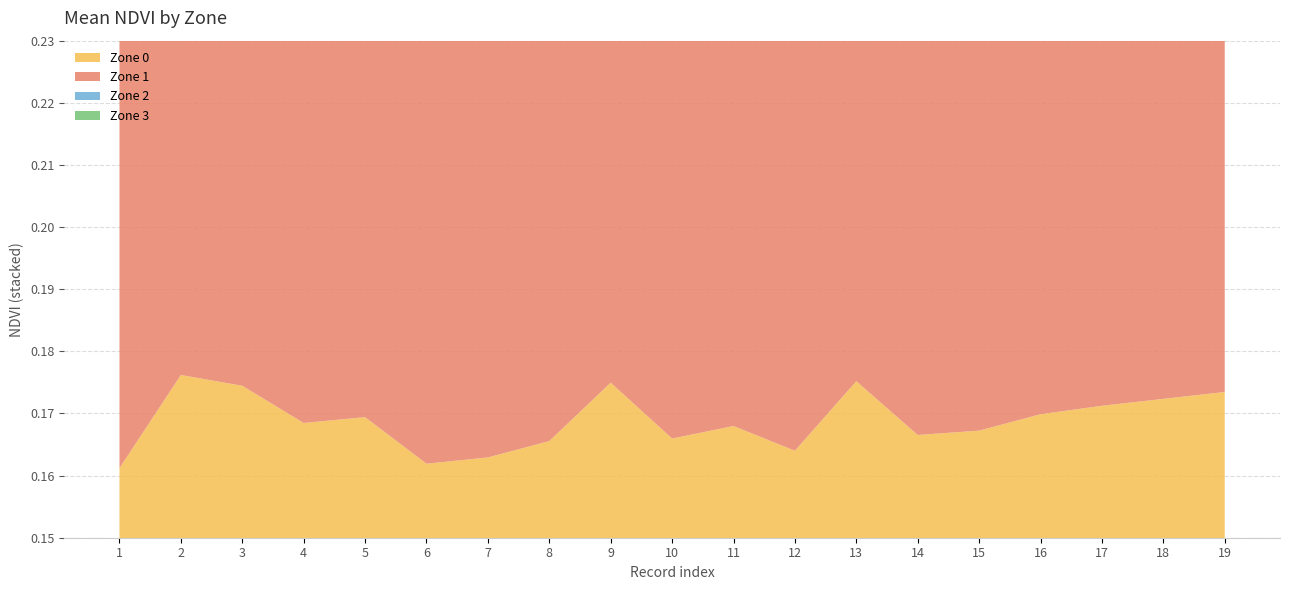

What are all the series names shown in the legend?

Zone 0, Zone 1, Zone 2, Zone 3